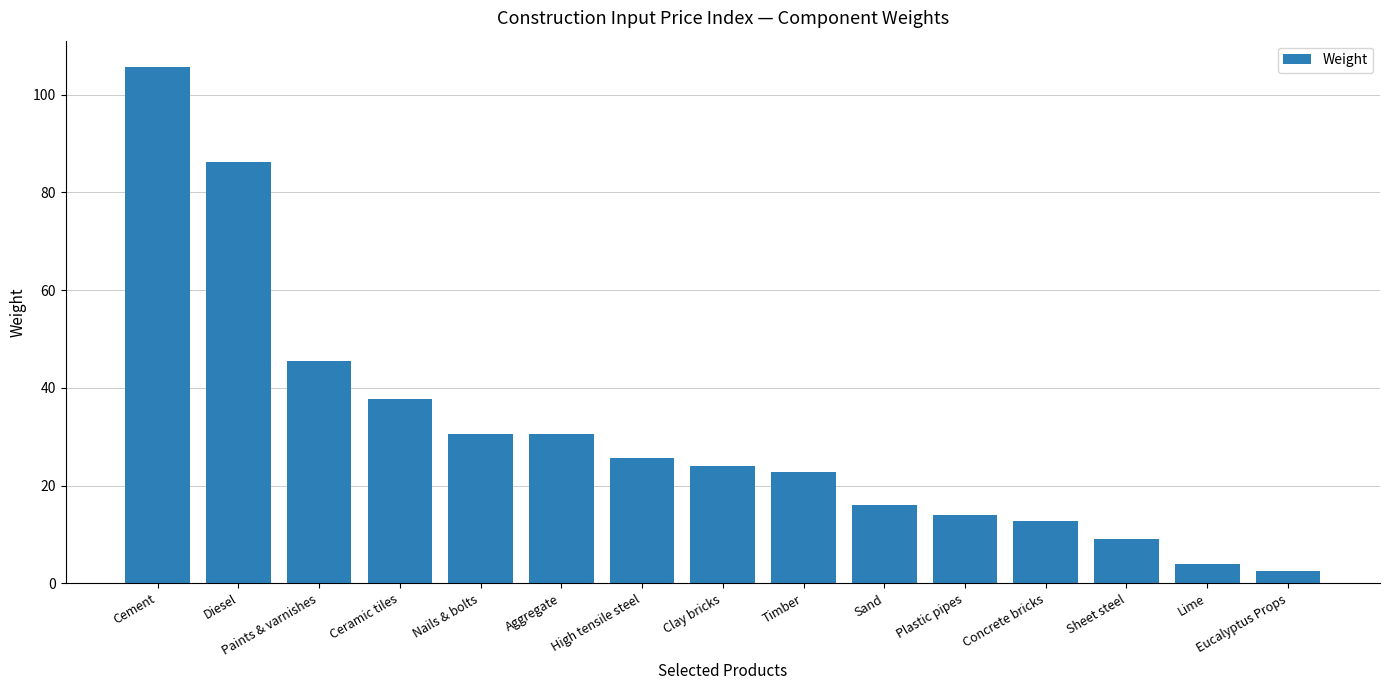

What is the minimum value shown in the chart?

2.5